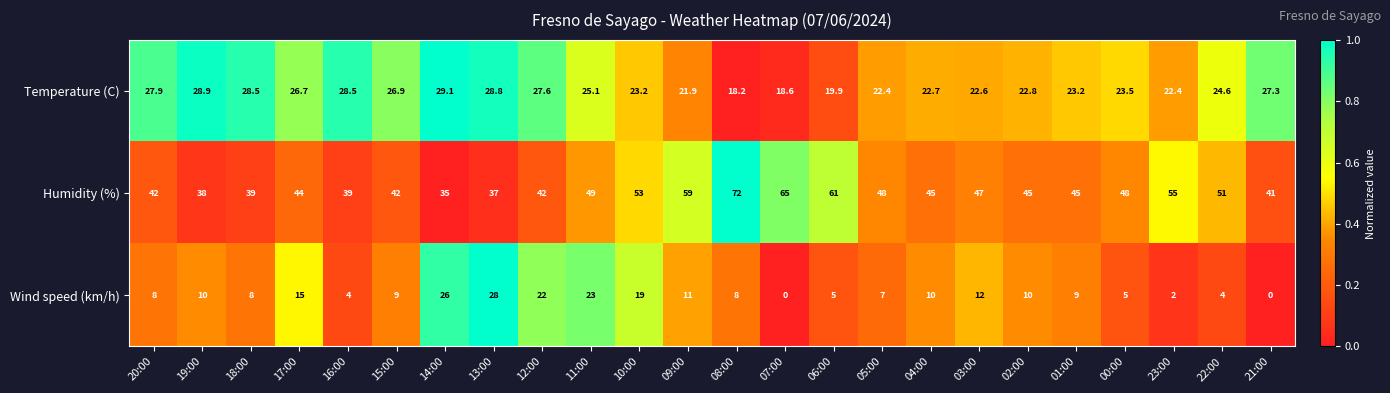

The value of Wind speed (km/h) at 19:00 is 6.0. True or false?

False